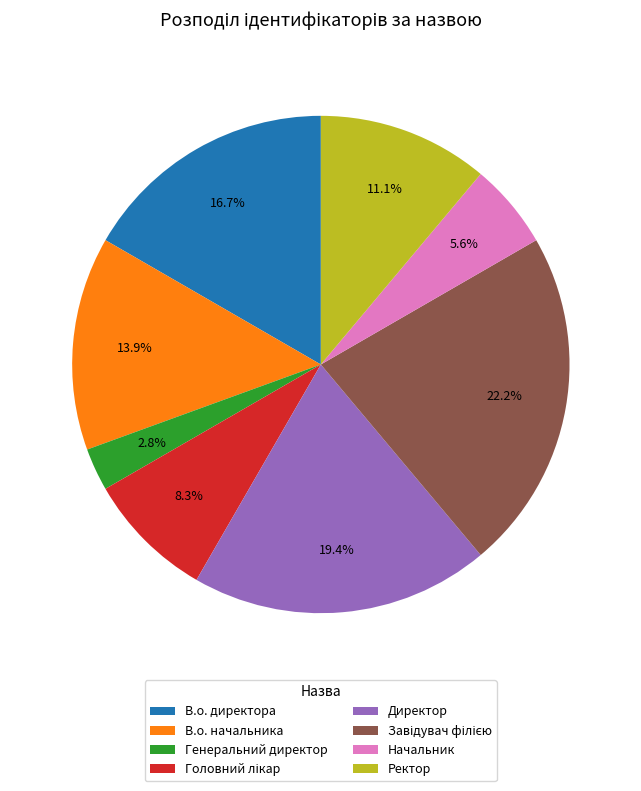

Does any single category account for the majority?

No